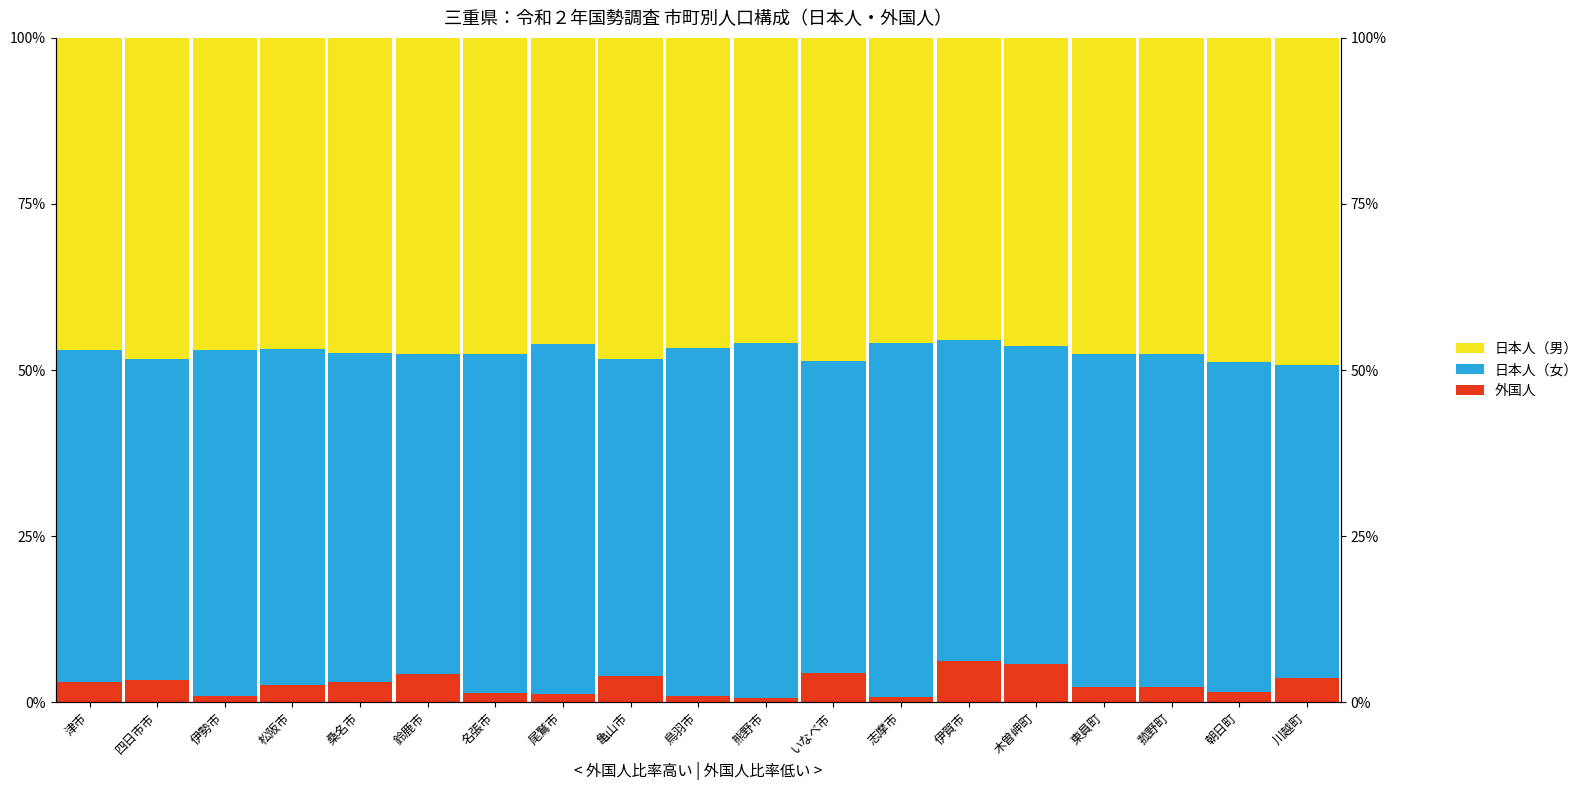

What is the label of the 12th bar from the left?

いなべ市